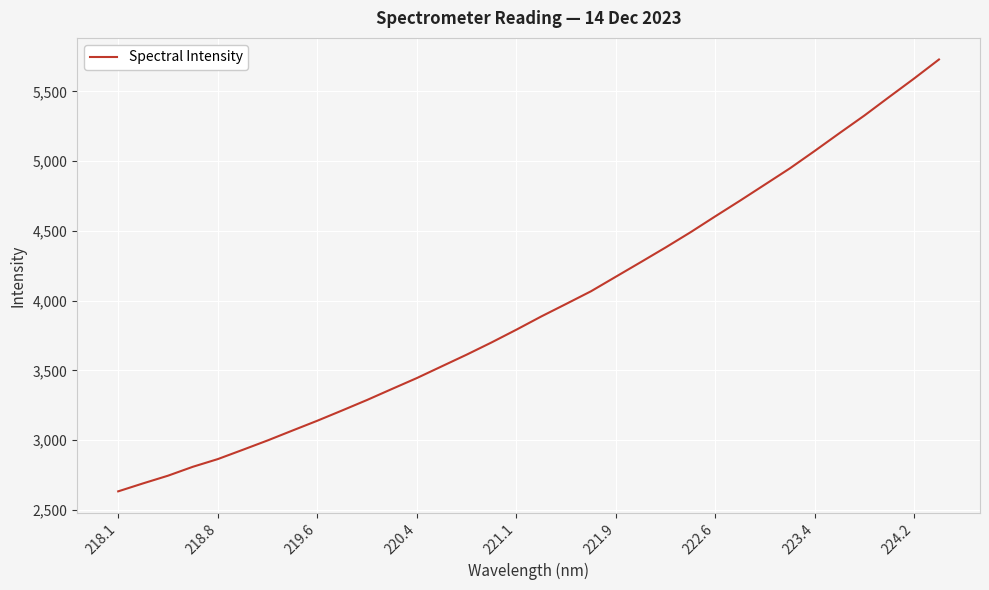

What is the maximum value shown in the chart?

5729.1